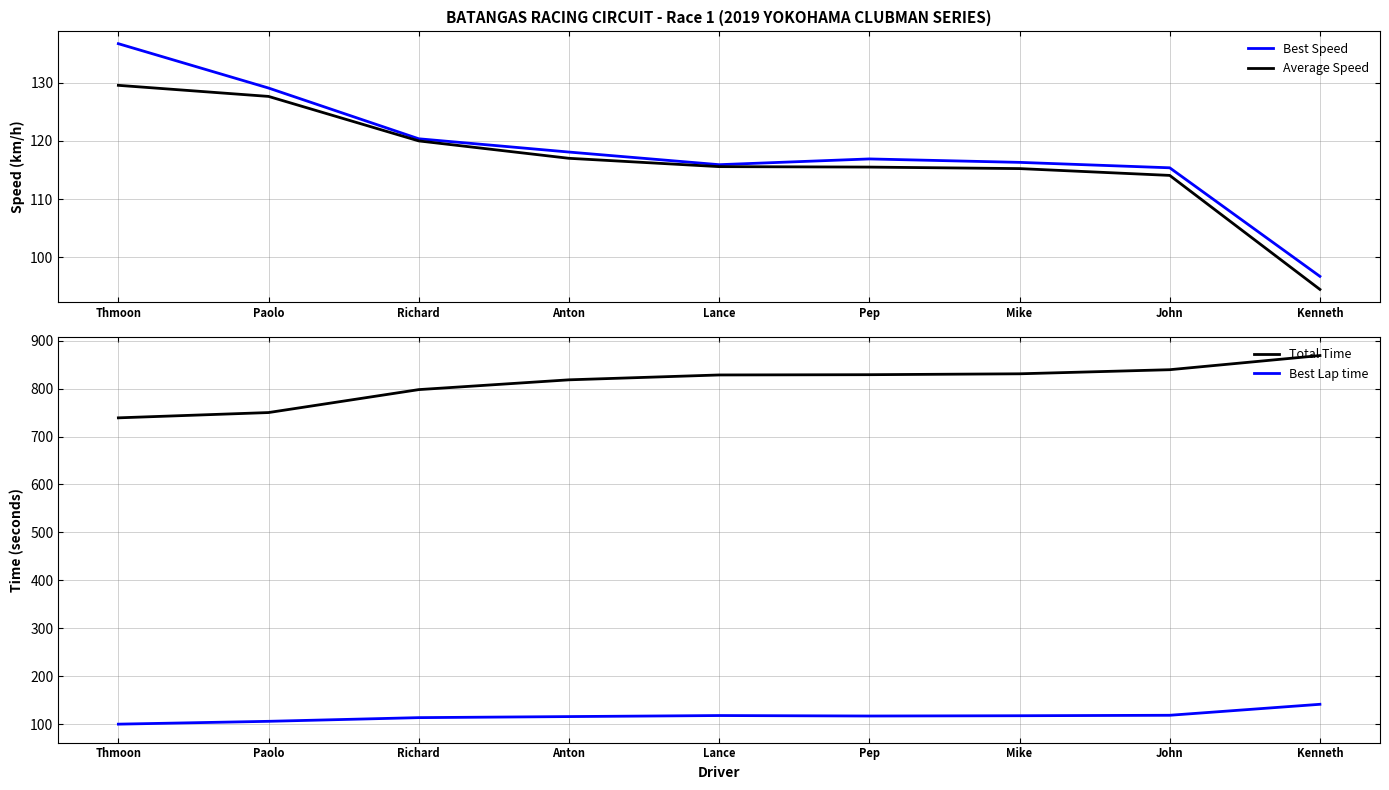

Which series has the widest spread of values?

Total Time